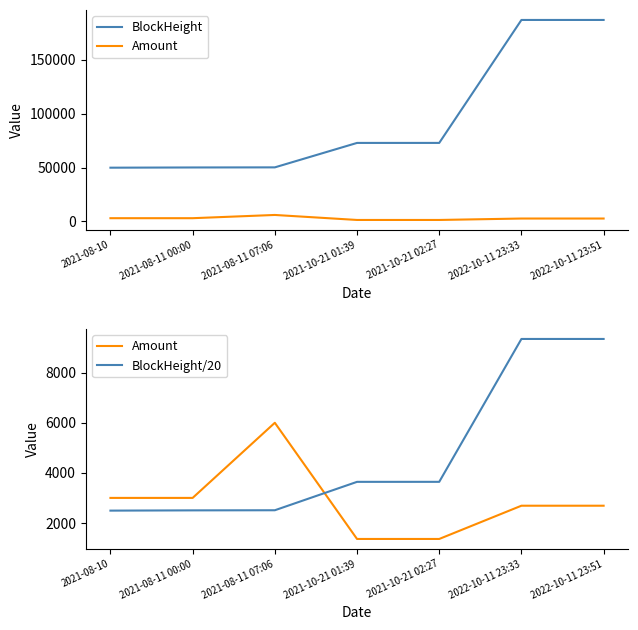

True or false: BlockHeight has more than 0 interior local peaks.

False